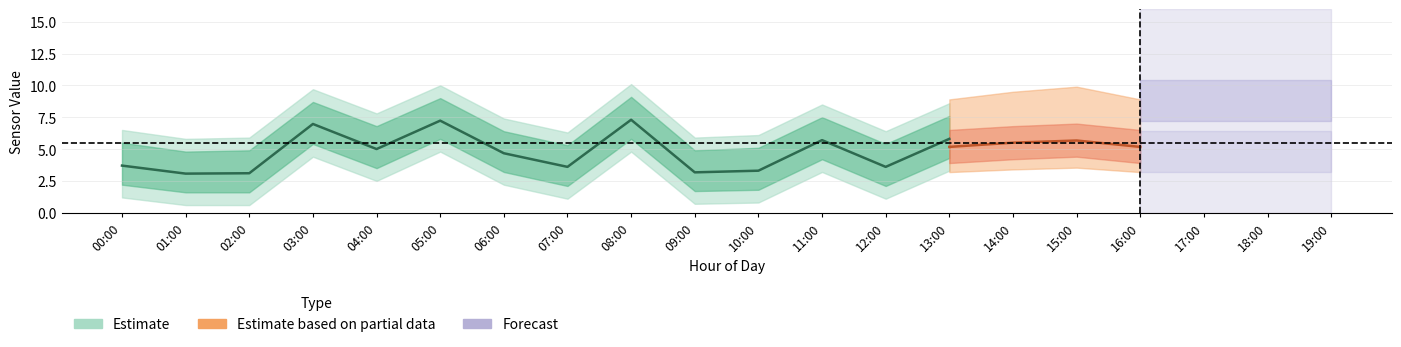

True or false: Temp and SDS_P2 intersect in this chart.

False